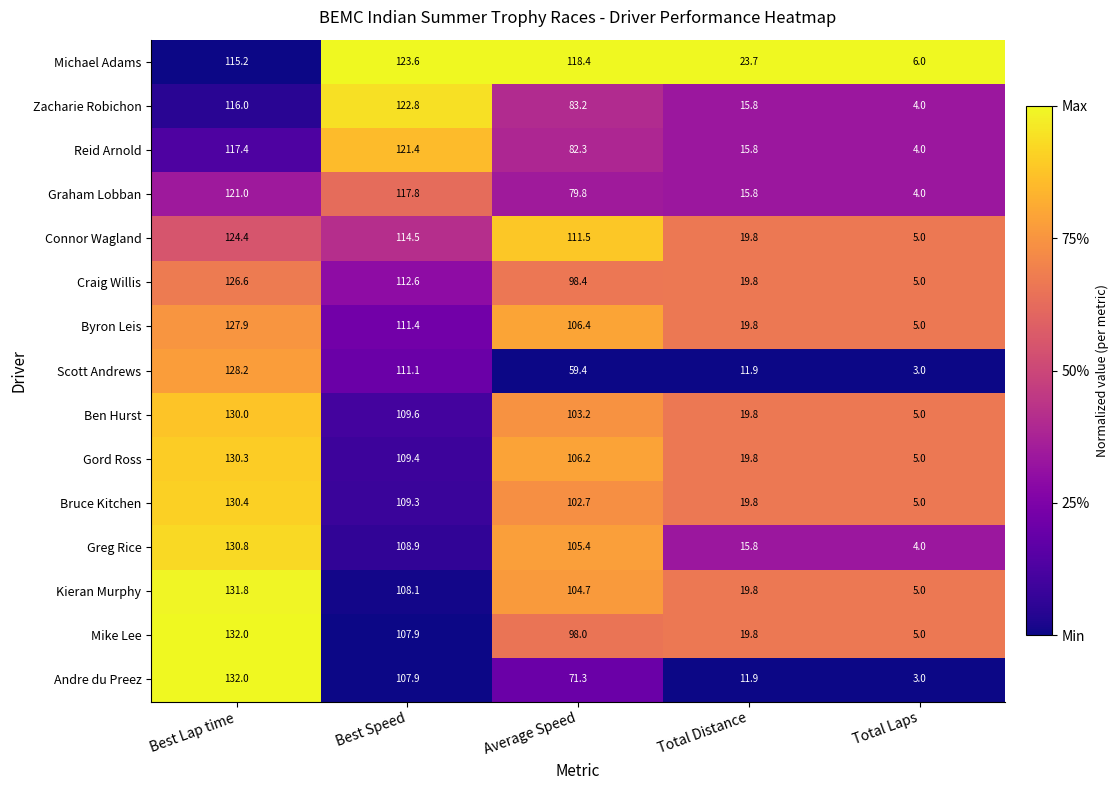

Which series has the widest spread of values?

Andre du Preez